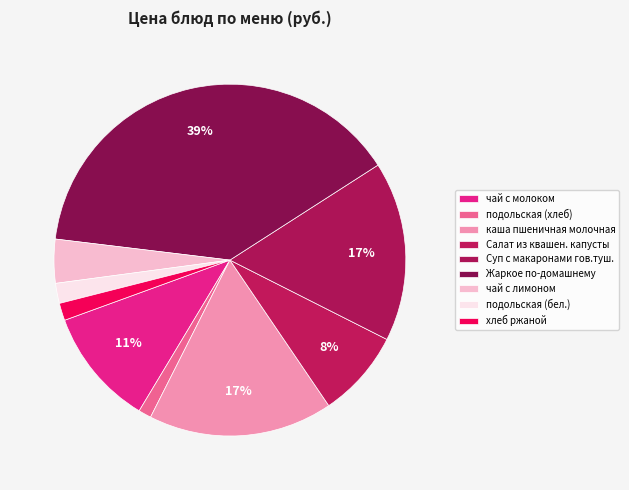

To the nearest percent, what portion does чай с молоком represent?

11%